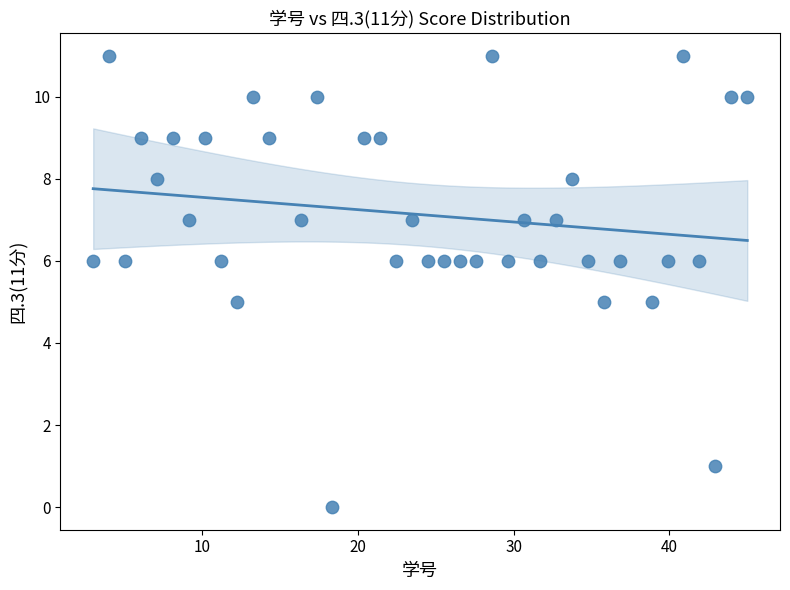

What is the range of Y values (max minus min)?

11